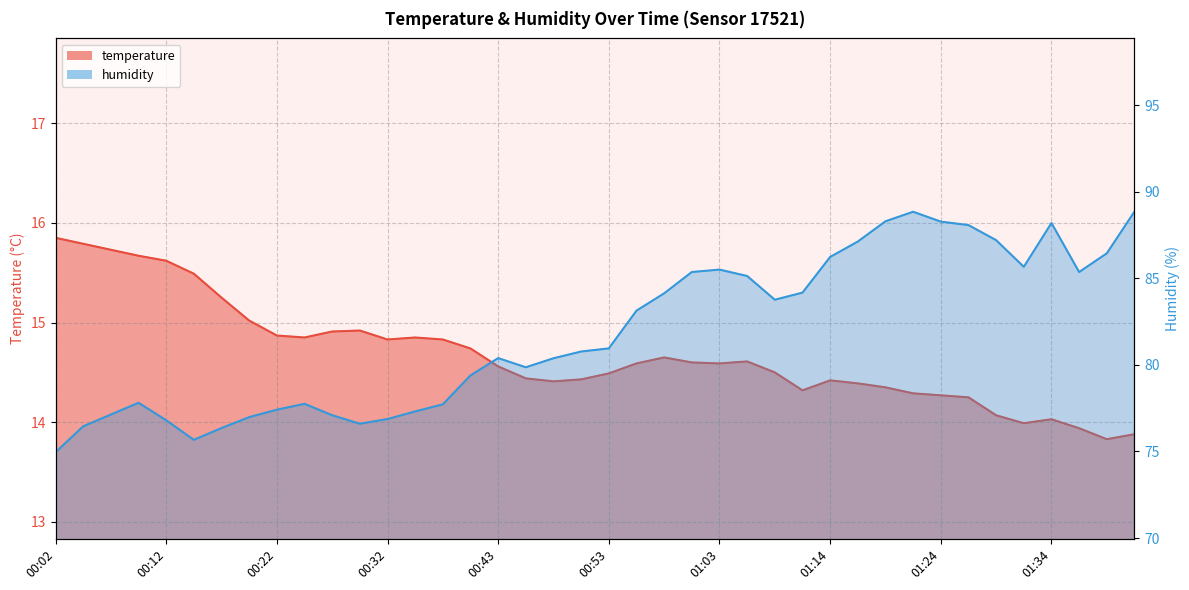

Does the chart have visible grid lines?

Yes